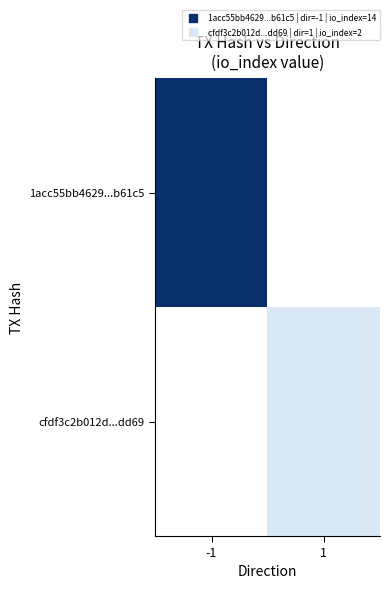

At how many categories does at least one series exceed 0?

2